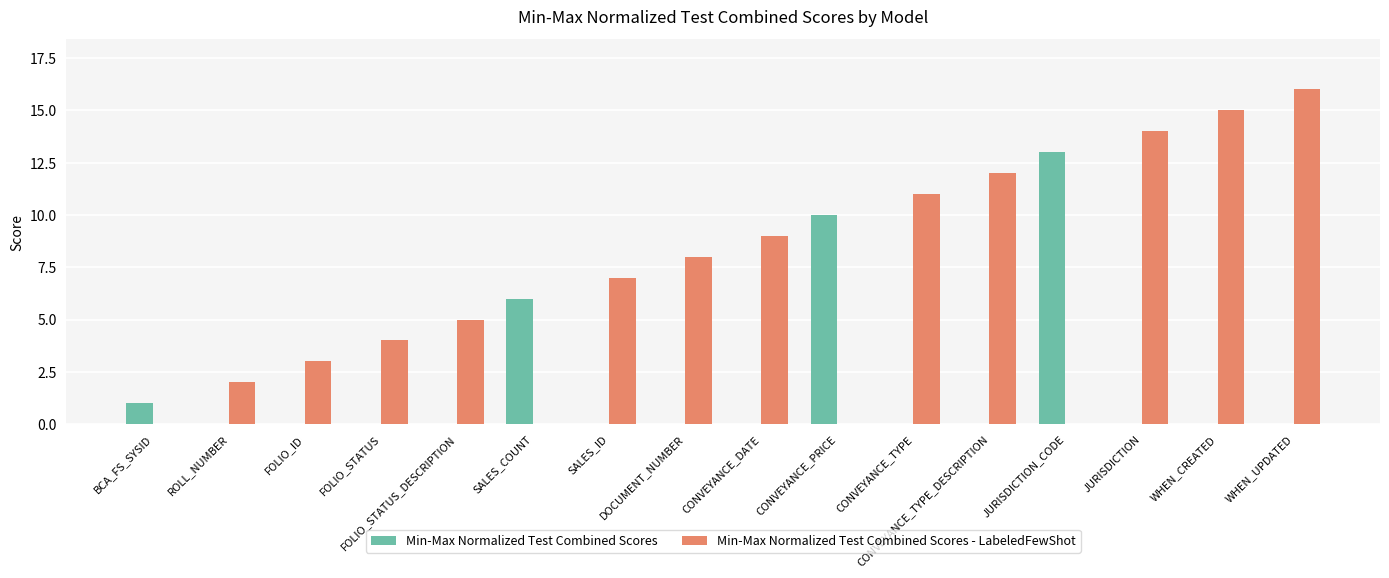

Reading right to left, what are all the values shown in this chart?

Min-Max Normalized Test Combined Scores: WHEN_UPDATED=0	WHEN_CREATED=0	JURISDICTION=0	JURISDICTION_CODE=13	CONVEYANCE_TYPE_DESCRIPTION=0	CONVEYANCE_TYPE=0	CONVEYANCE_PRICE=10	CONVEYANCE_DATE=0	DOCUMENT_NUMBER=0	SALES_ID=0	SALES_COUNT=6	FOLIO_STATUS_DESCRIPTION=0	FOLIO_STATUS=0	FOLIO_ID=0	ROLL_NUMBER=0	BCA_FS_SYSID=1
Min-Max Normalized Test Combined Scores - LabeledFewShot: WHEN_UPDATED=16	WHEN_CREATED=15	JURISDICTION=14	JURISDICTION_CODE=0	CONVEYANCE_TYPE_DESCRIPTION=12	CONVEYANCE_TYPE=11	CONVEYANCE_PRICE=0	CONVEYANCE_DATE=9	DOCUMENT_NUMBER=8	SALES_ID=7	SALES_COUNT=0	FOLIO_STATUS_DESCRIPTION=5	FOLIO_STATUS=4	FOLIO_ID=3	ROLL_NUMBER=2	BCA_FS_SYSID=0